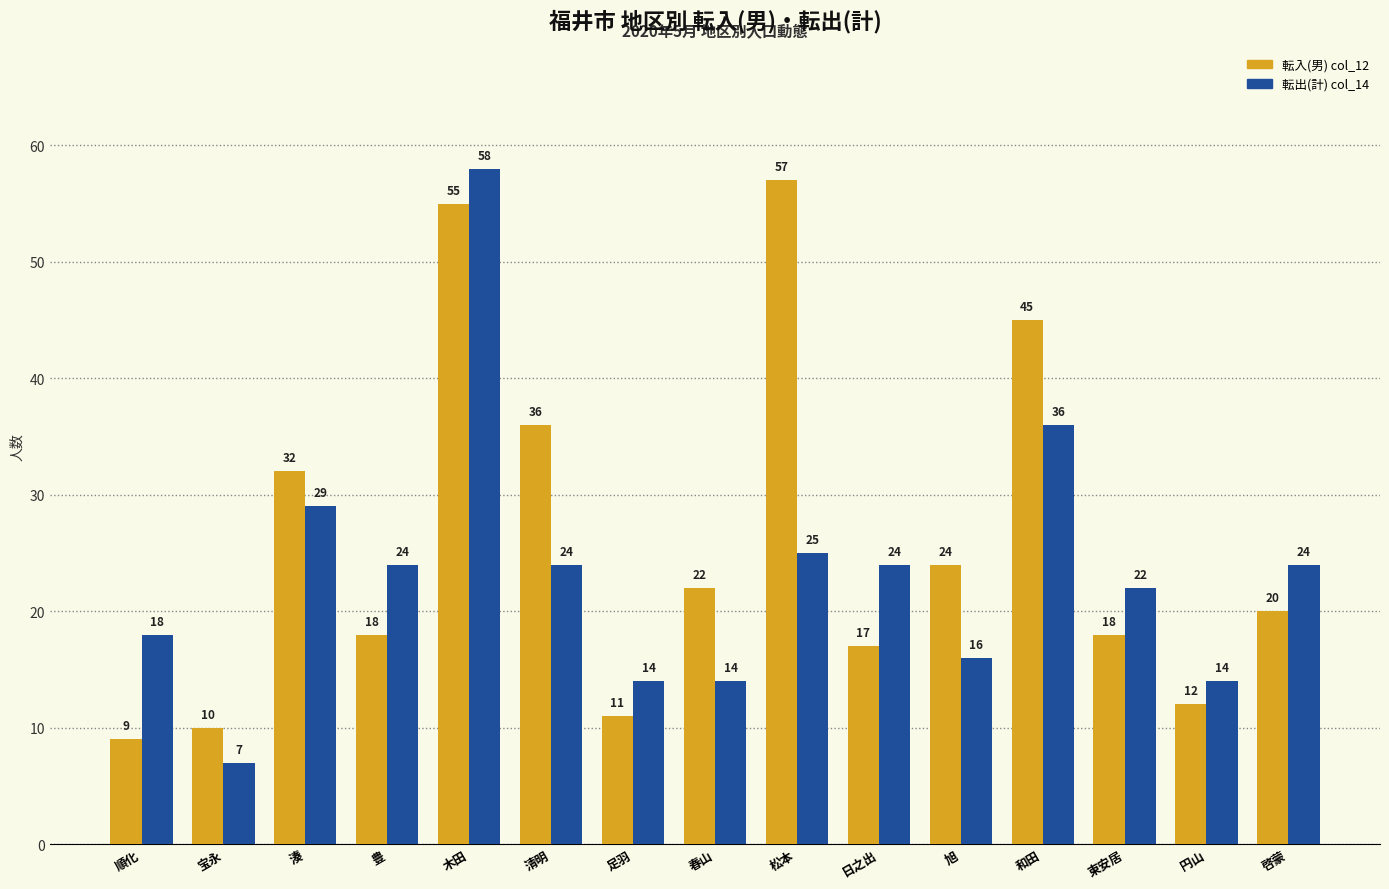

The 転入(男) col_12 series shows 7 at 足羽. True or false?

False